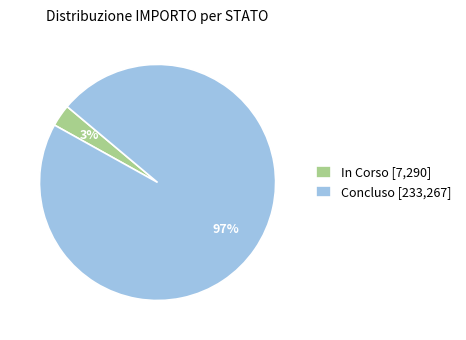

The In Corso [7,290] slice represents 17% of the pie. True or false?

False